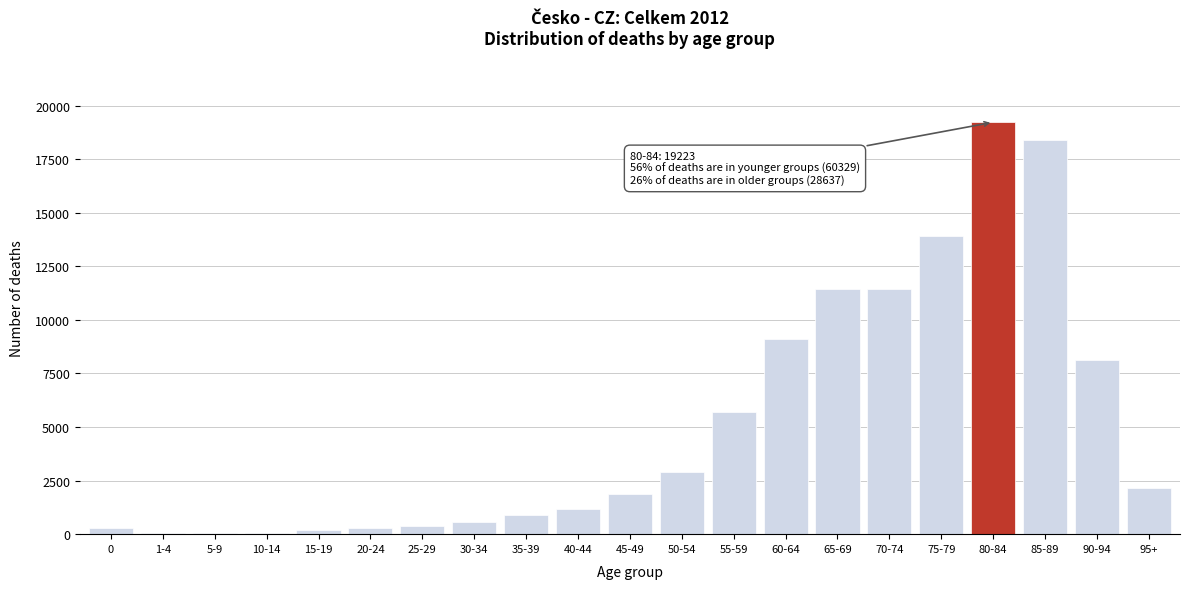

Which category has the highest value across all series?

80-84